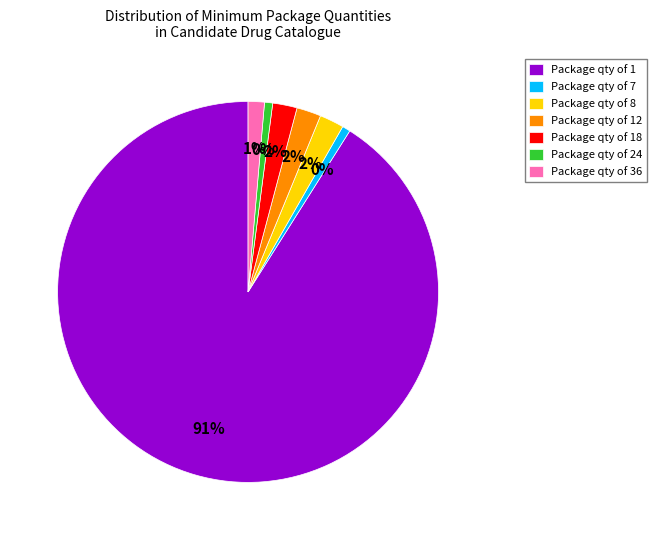

Does 7 account for over 50% of the chart?

No